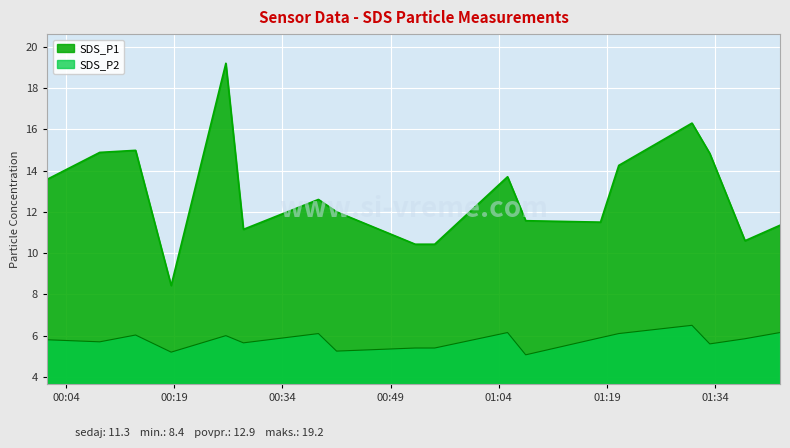

True or false: SDS_P1 and SDS_P2 intersect in this chart.

False